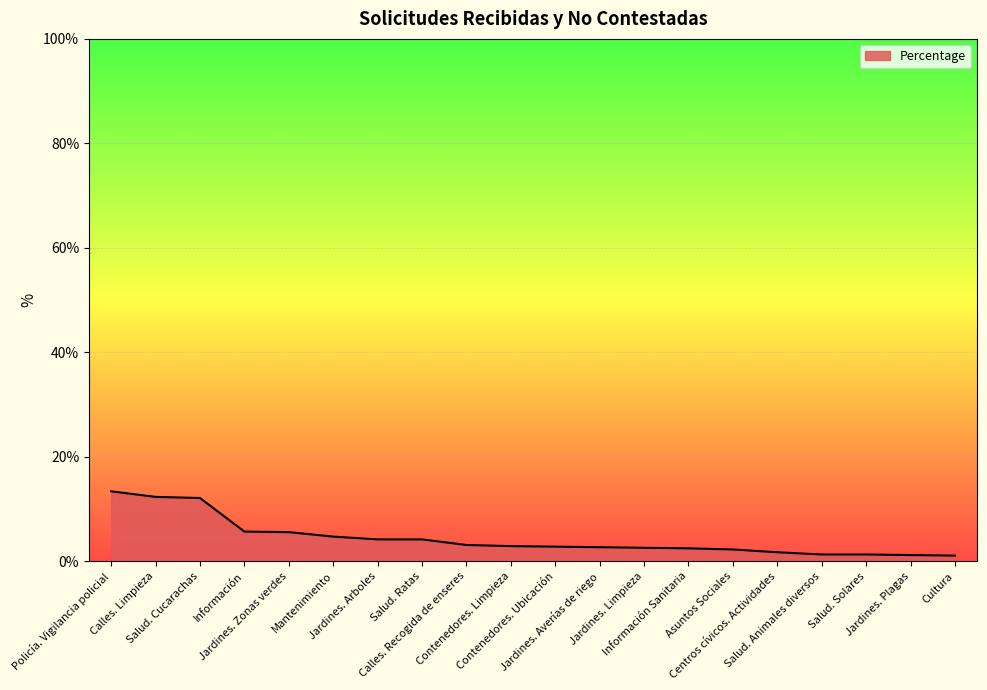

What is the difference between the maximum and minimum values?

12.3